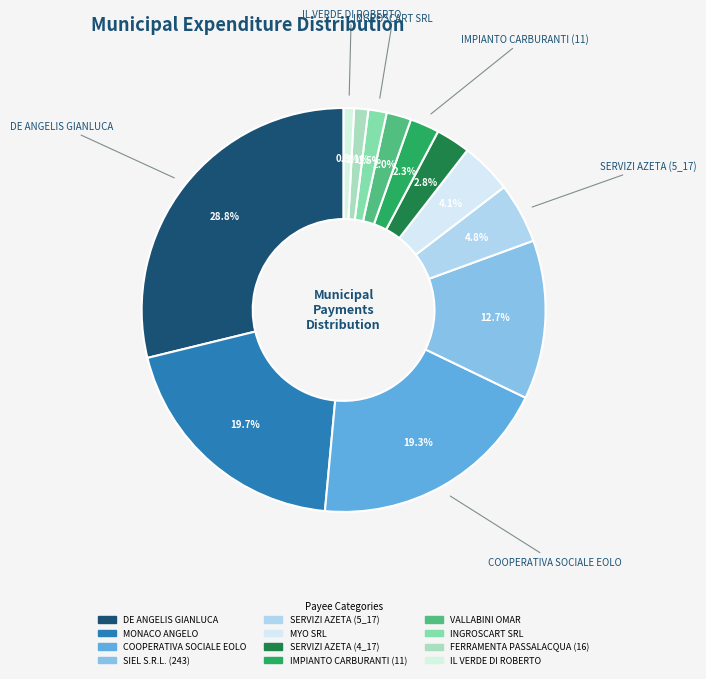

Do COOPERATIVA SOCIALE EOLO and IL VERDE DI ROBERTO together represent more than half of the pie?

No